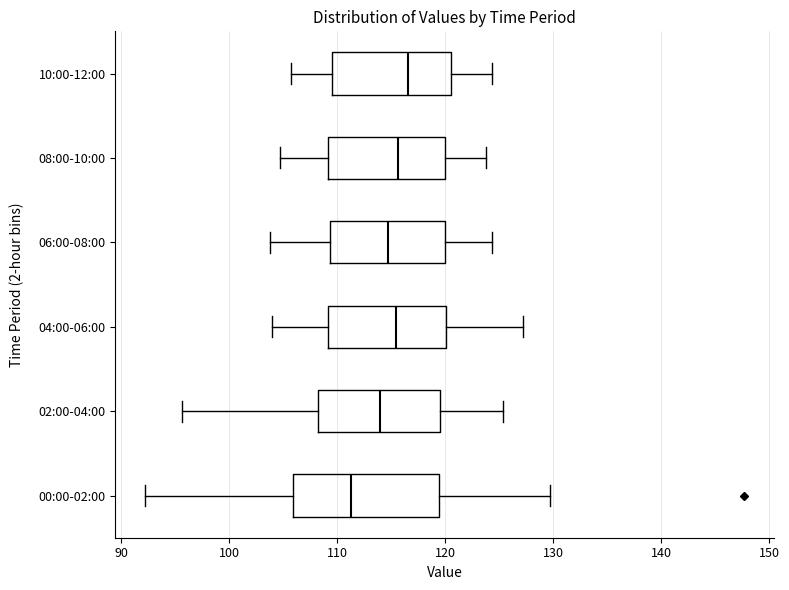

Where does the left whisker of the box for 04:00-06:00 end on the x-axis? The values are not printed on the chart, so give them approximately, as read against the axis.

104